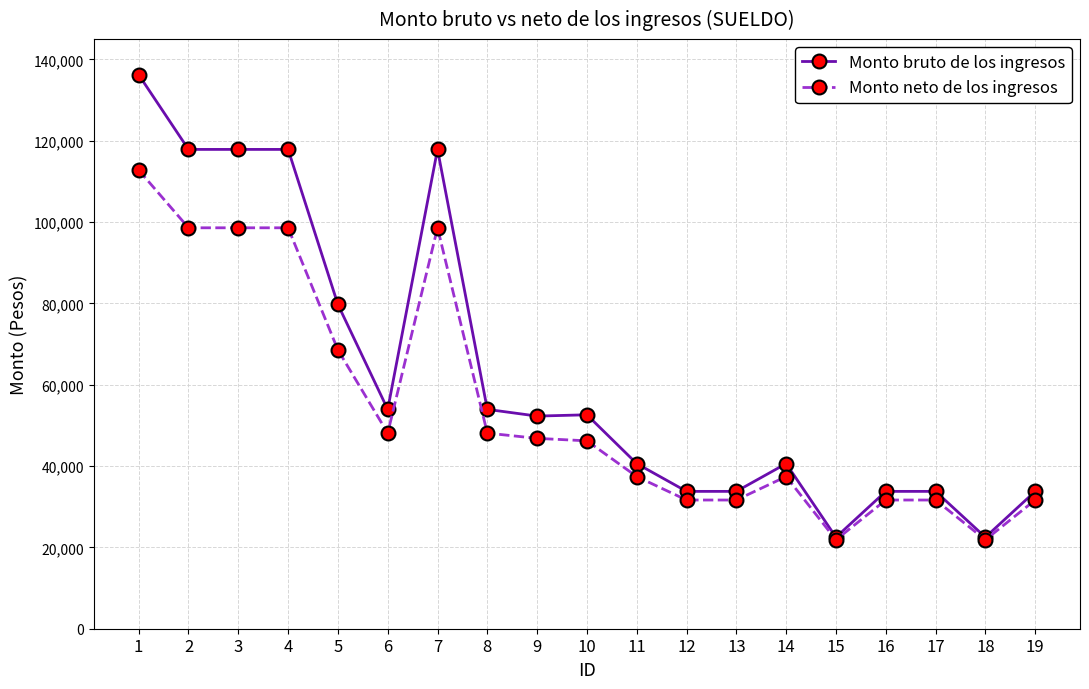

List the series in order of their peak value, highest first.

Monto bruto de los ingresos, Monto neto de los ingresos